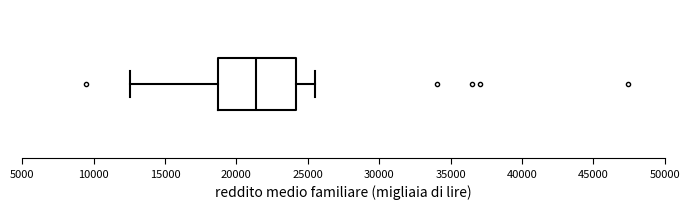

Transcribe this box plot: give where the median line is, the range the box spans, and where the two whiskers end, as read against the x-axis. The values are not printed on the chart, so give them approximately, as read against the axis.

median 21500, box 18500 to 24000, whiskers 12500 to 25500